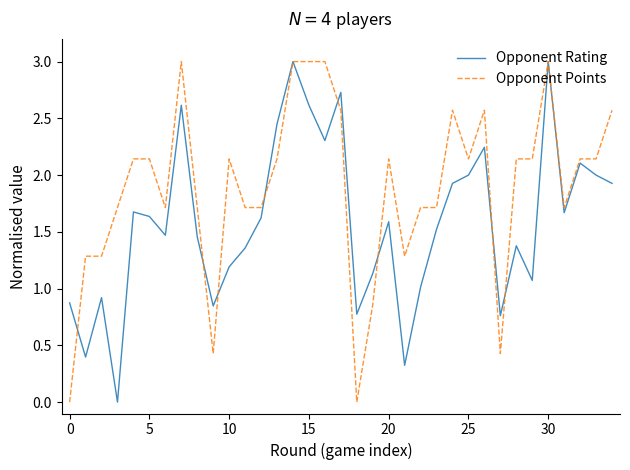

Rank the series by their average value, from highest to lowest.

Opponent Points, Opponent Rating